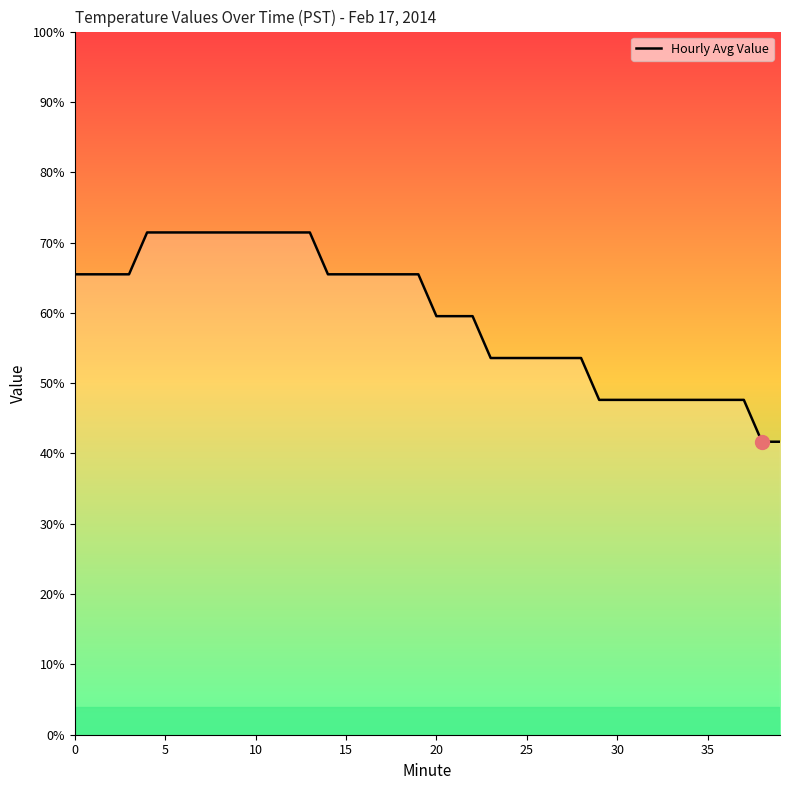

Is this an area chart (filled region under the line)?

Yes